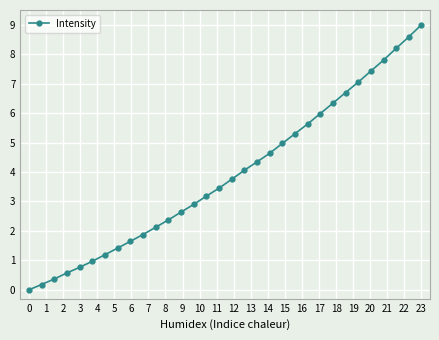

What is the value of the 18th point from the left?

4.1